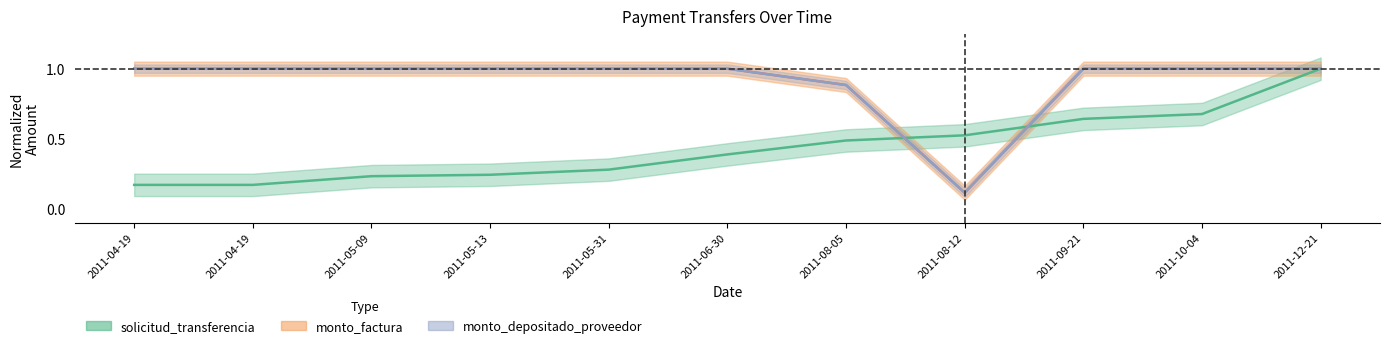

Rank the series by their maximum value, from lowest to highest.

solicitud_transferencia, monto_factura, monto_depositado_proveedor